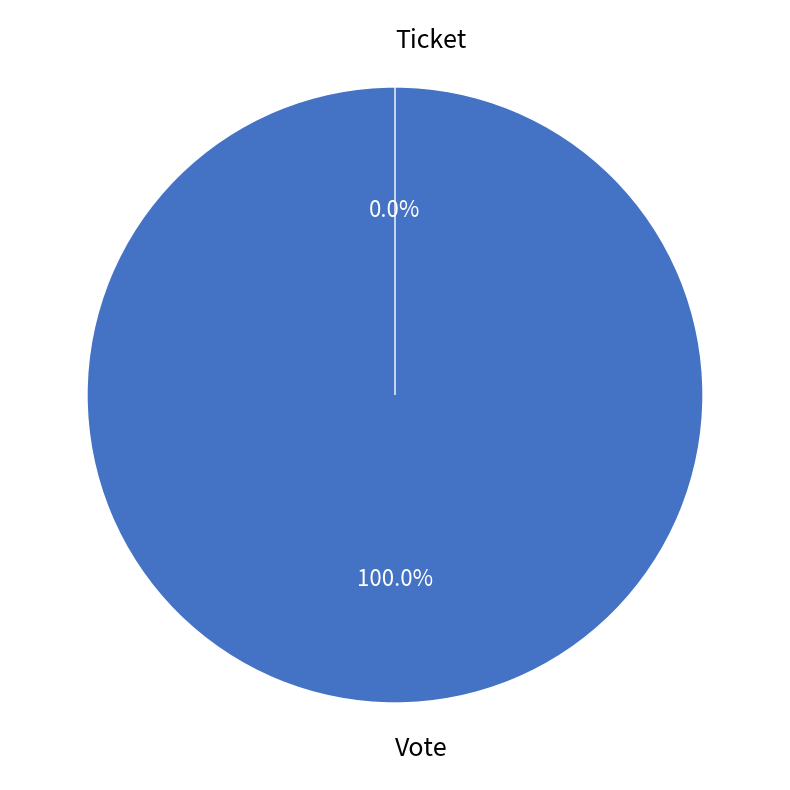

Is there any slice that represents more than half of the pie?

Yes